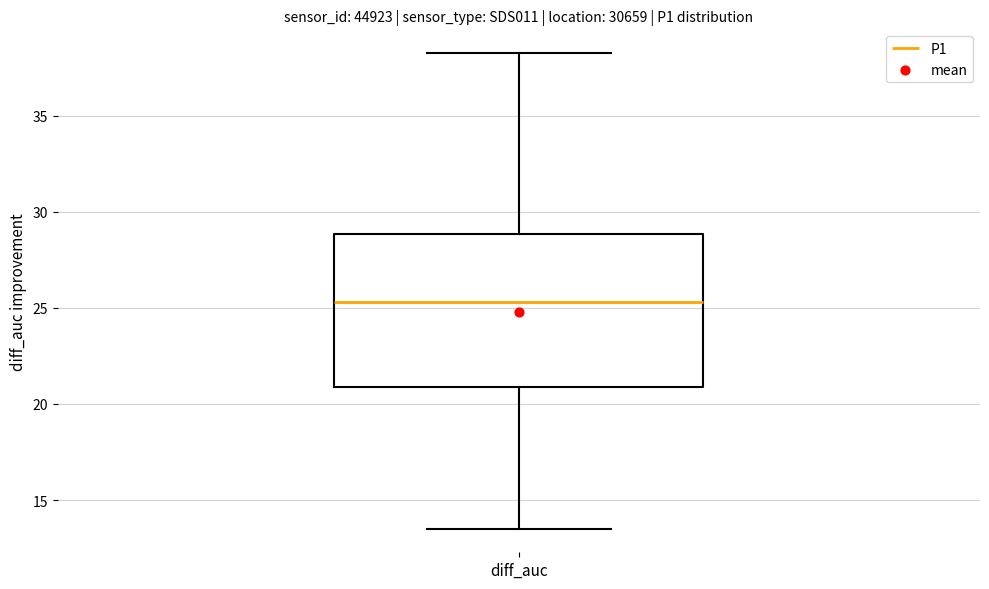

Where does the median line of the box for diff_auc sit on the y-axis? The values are not printed on the chart, so give them approximately, as read against the axis.

25.5